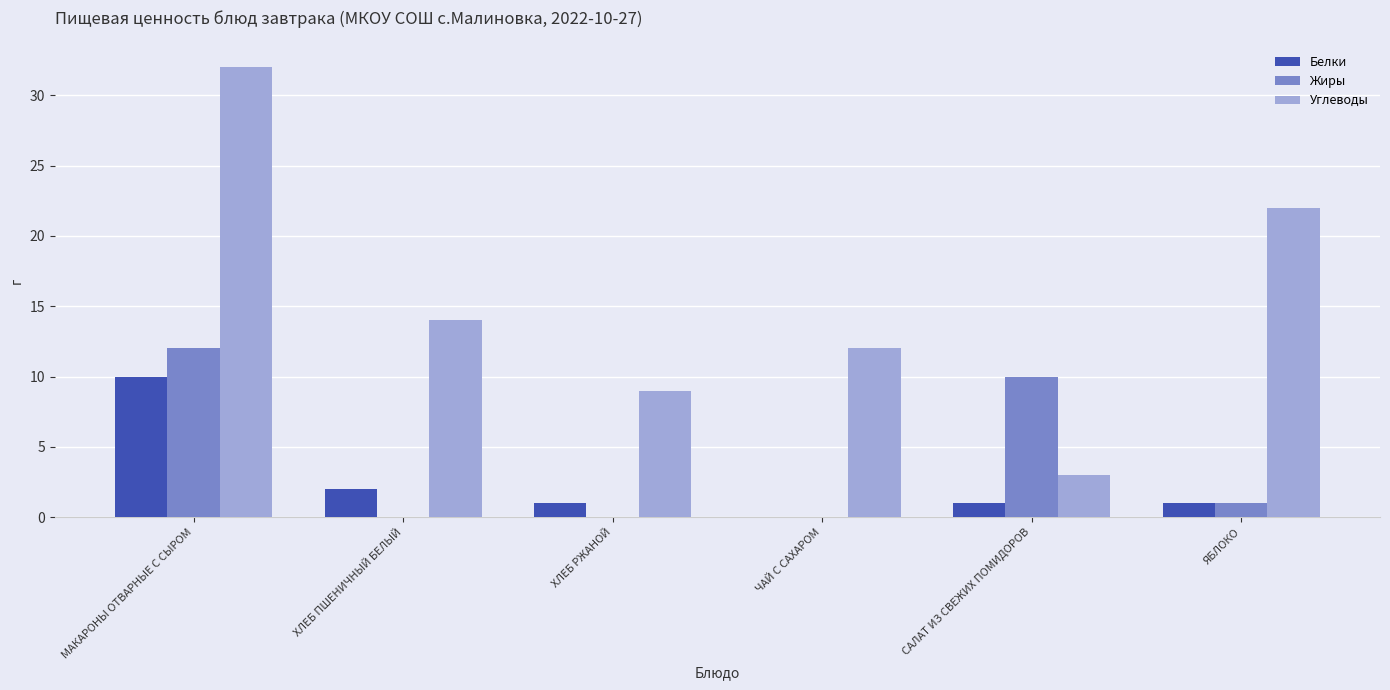

The value of Жиры at ХЛЕБ ПШЕНИЧНЫЙ БЕЛЫЙ is -4. True or false?

False